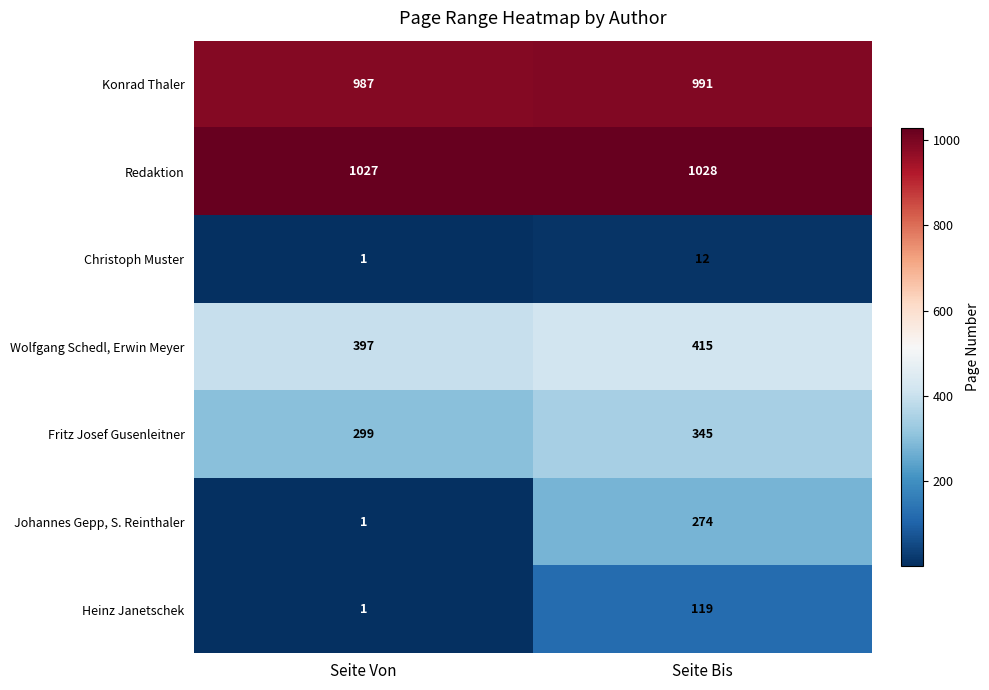

Reading left to right, what are all the values shown in this chart?

Konrad Thaler: Seite Von=987	Seite Bis=991
Redaktion: Seite Von=1027	Seite Bis=1028
Christoph Muster: Seite Von=1	Seite Bis=12
Wolfgang Schedl, Erwin Meyer: Seite Von=397	Seite Bis=415
Fritz Josef Gusenleitner: Seite Von=299	Seite Bis=345
Johannes Gepp, S. Reinthaler: Seite Von=1	Seite Bis=274
Heinz Janetschek: Seite Von=1	Seite Bis=119